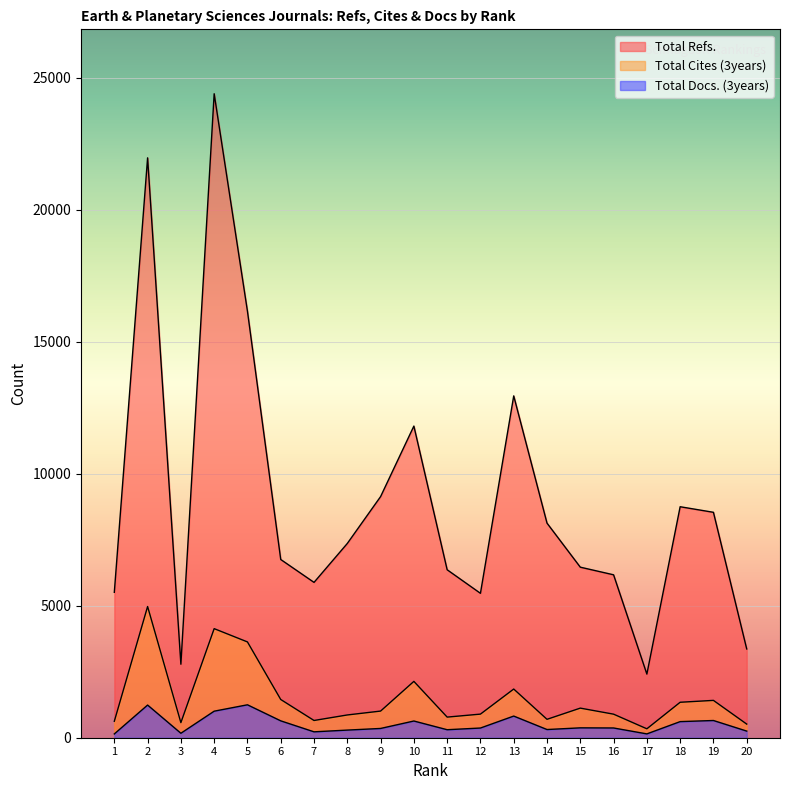

The Total Refs. series shows 8127 at 14. True or false?

True